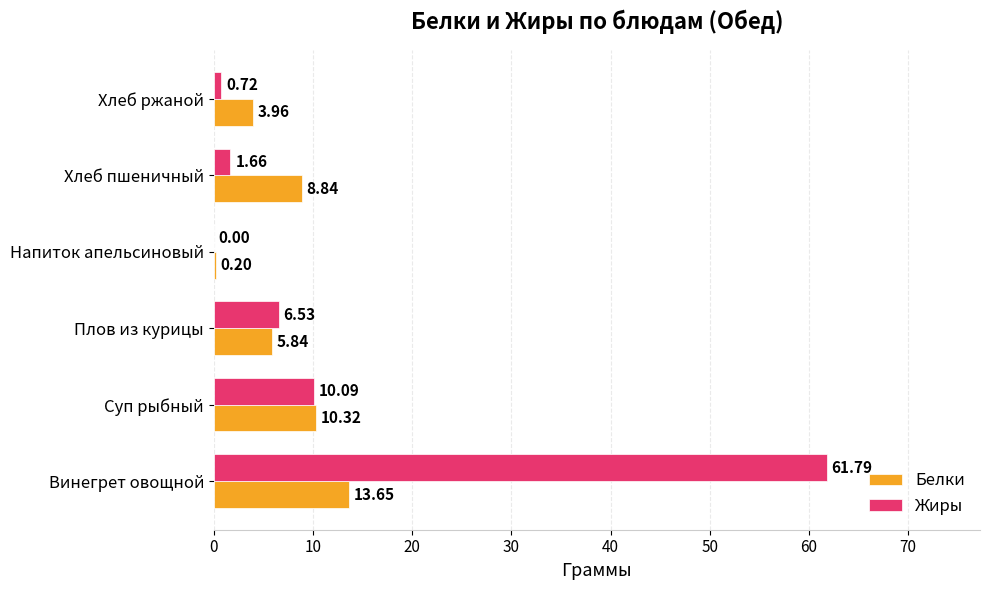

How many values in Жиры are above zero?

5